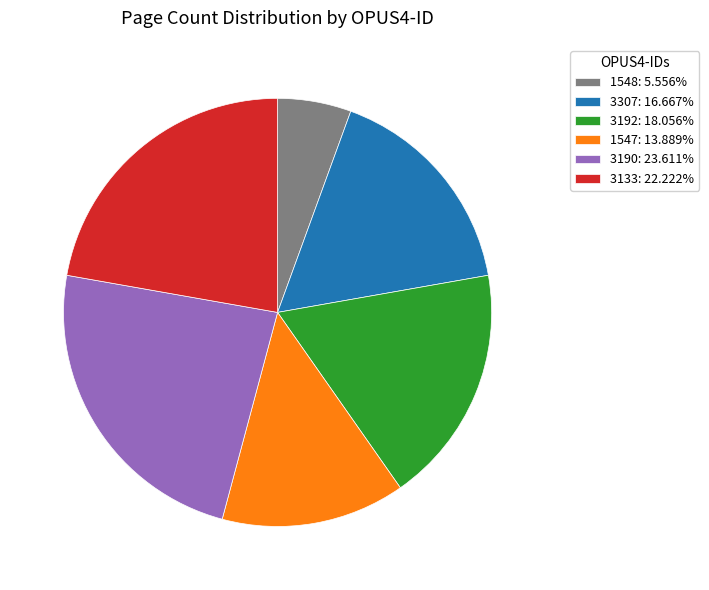

True or false: 3192 accounts for 12% of the total.

False